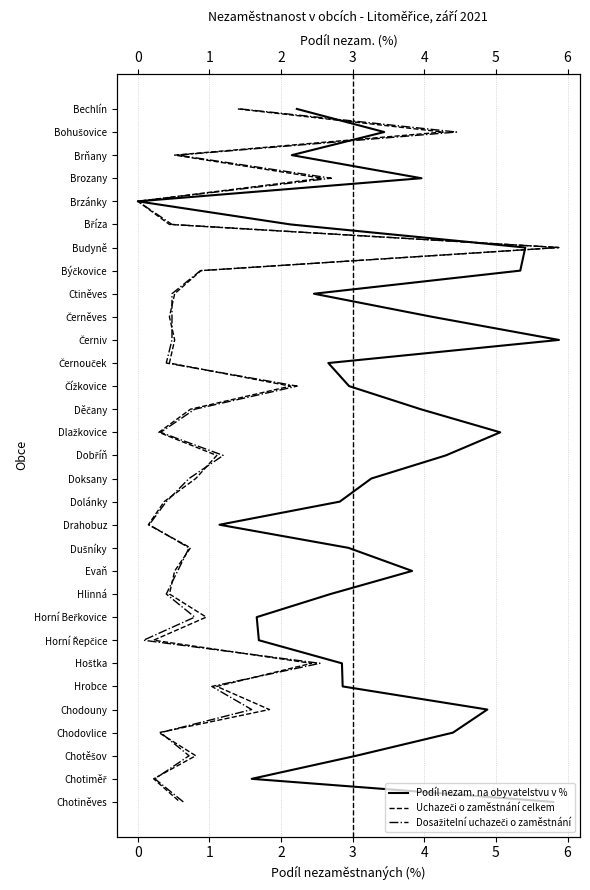

True or false: Podíl nezam. na obyvatelstvu v % has a value of 36 at 23.

False